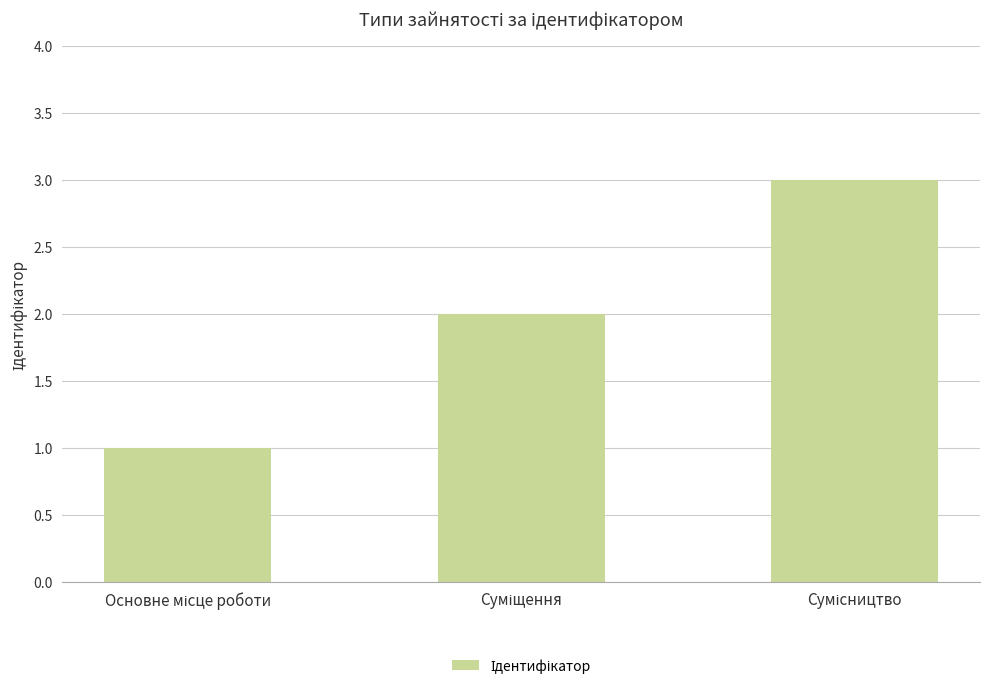

What is the maximum value shown in the chart?

3